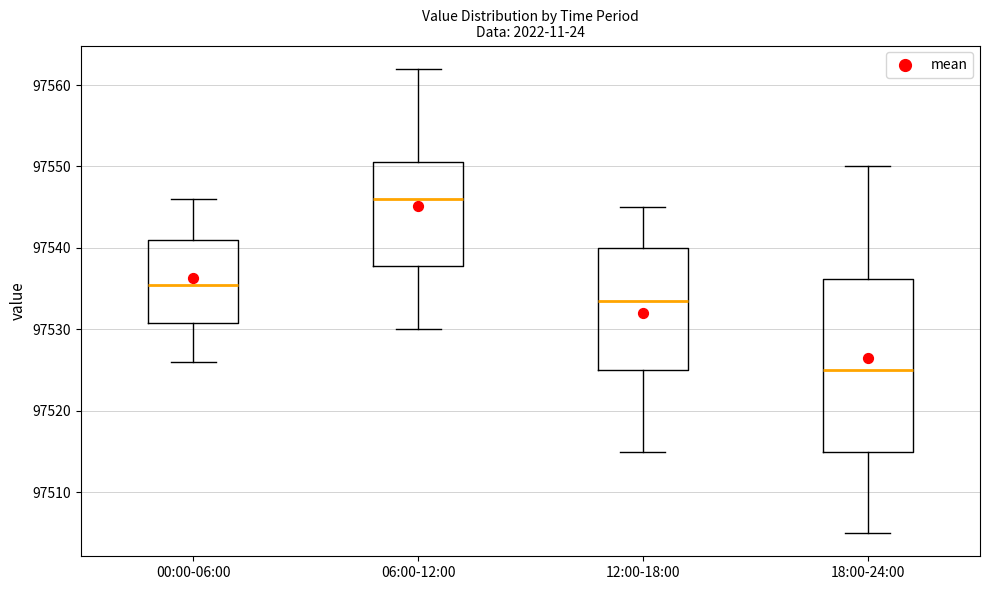

Reading left to right, read every box against the y-axis: the position of its median line, the range the box covers, and the ends of its whiskers. The values are not printed on the chart, so give them approximately, as read against the axis.

00:00-06:00: median 97536, box 97531 to 97541, whiskers 97526 to 97546
06:00-12:00: median 97546, box 97538 to 97551, whiskers 97530 to 97562
12:00-18:00: median 97534, box 97525 to 97540, whiskers 97515 to 97545
18:00-24:00: median 97525, box 97515 to 97536, whiskers 97505 to 97550